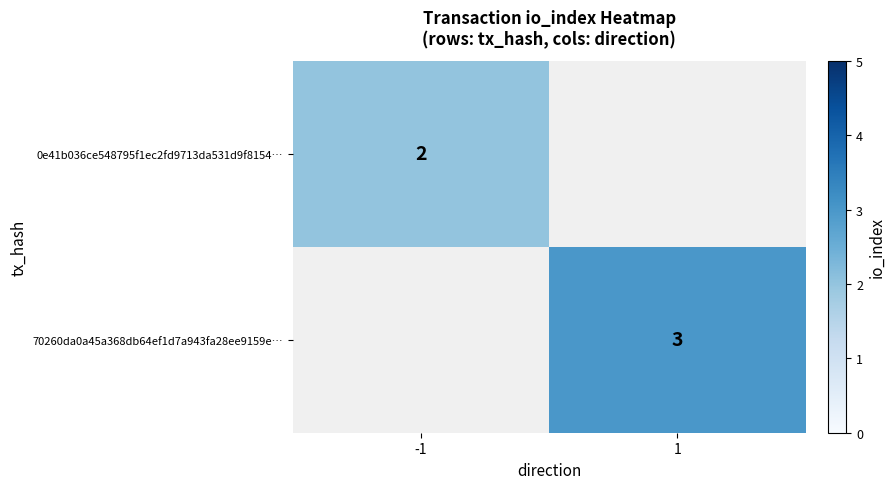

How many distinct data groups are displayed?

2